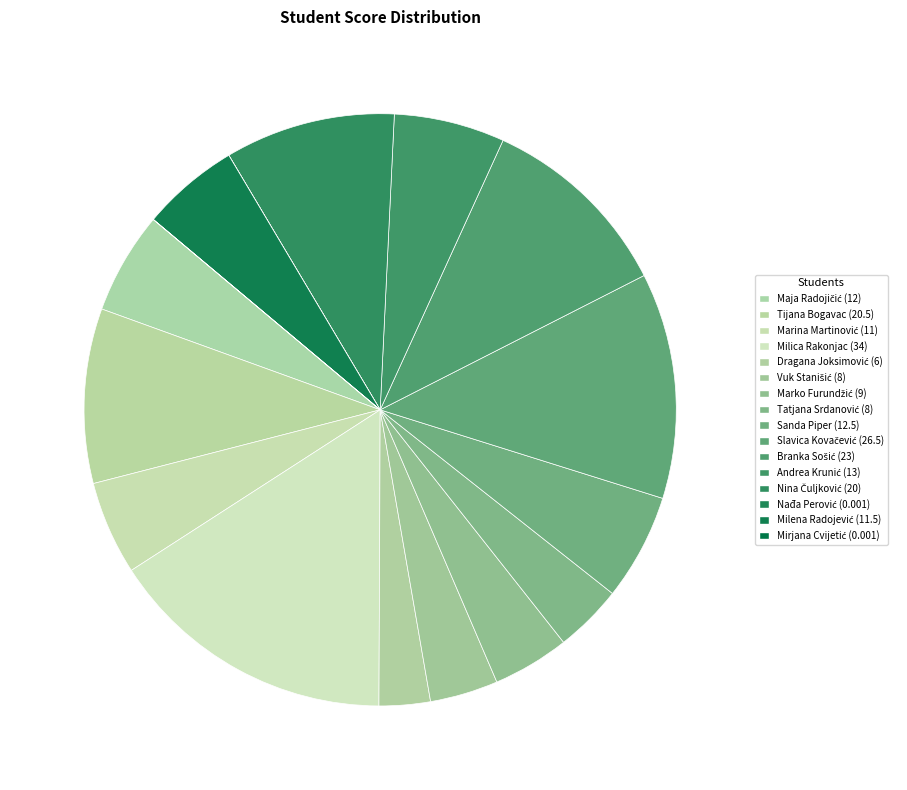

Which has a higher value, Mirjana Cvijetić or Maja Radojičić?

Maja Radojičić